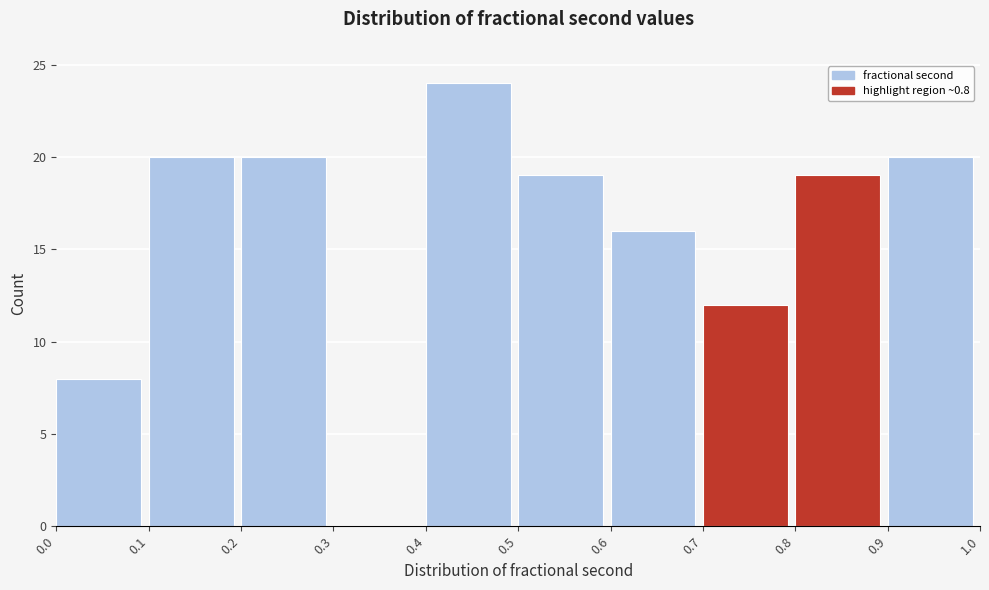

Reading left to right, list every bar in this chart as the range it spans on the x-axis followed by its height. The values are not printed on the chart, so give them approximately, as read against the axis.

0.0 to 0.1: 8
0.1 to 0.2: 20
0.2 to 0.3: 20
0.3 to 0.4: 0
0.4 to 0.5: 24
0.5 to 0.6: 19
0.6 to 0.7: 16
0.7 to 0.8: 12
0.8 to 0.9: 19
0.9 to 1.0: 20